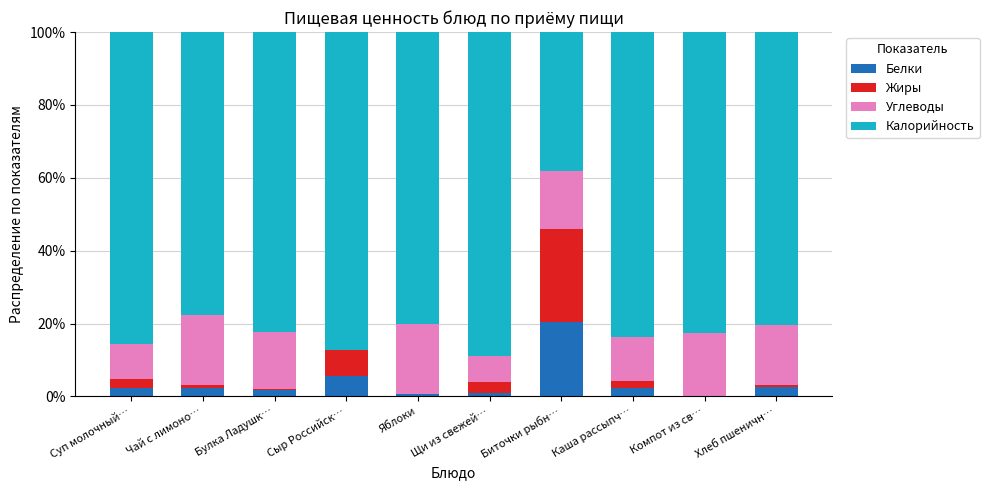

What is the total value across all series at Сыр Российск…?

100.0